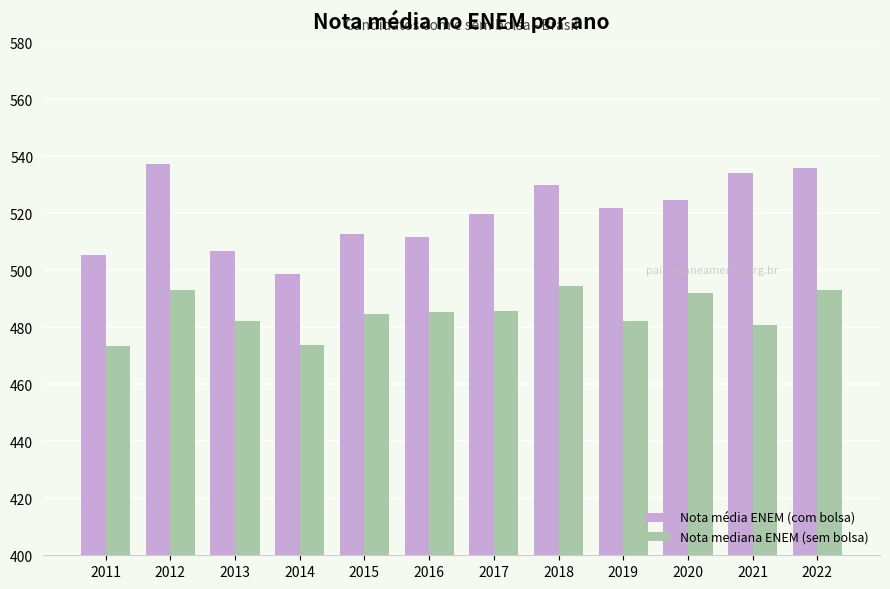

What is the difference between the Nota mediana ENEM (sem bolsa) values at 2022 and 2015?

8.4